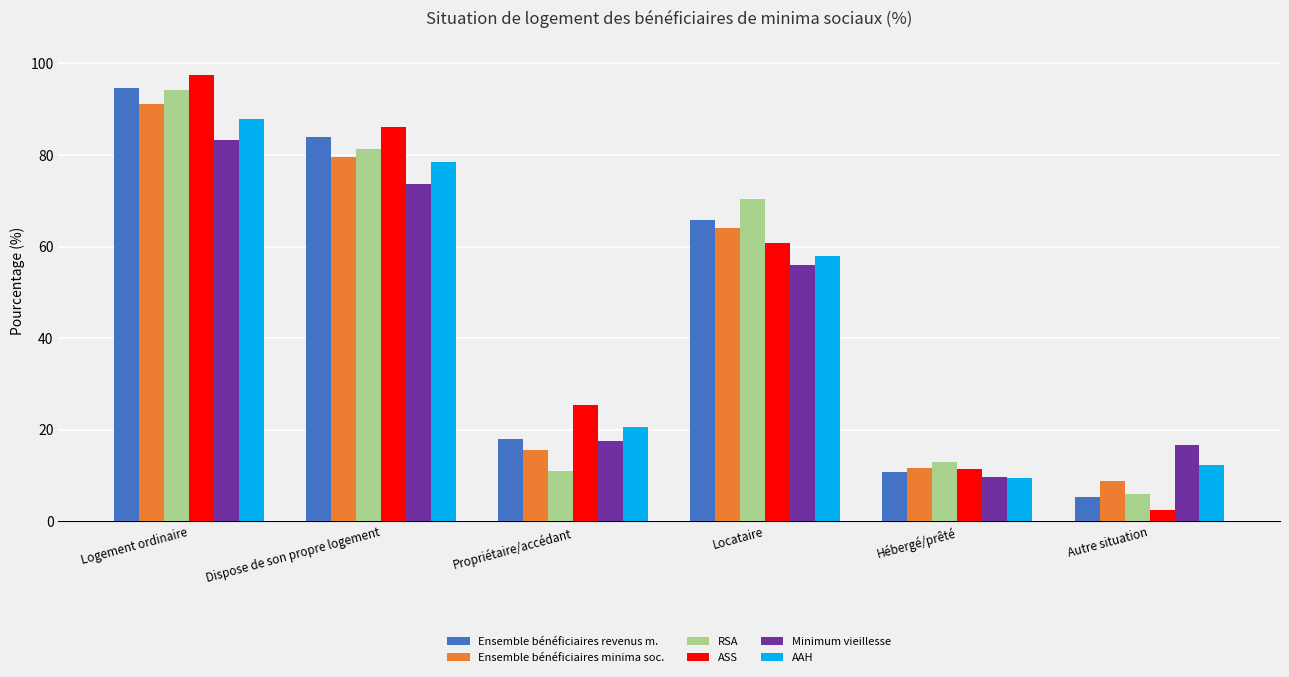

What is the spread (max minus min) of values at Locataire?

14.3